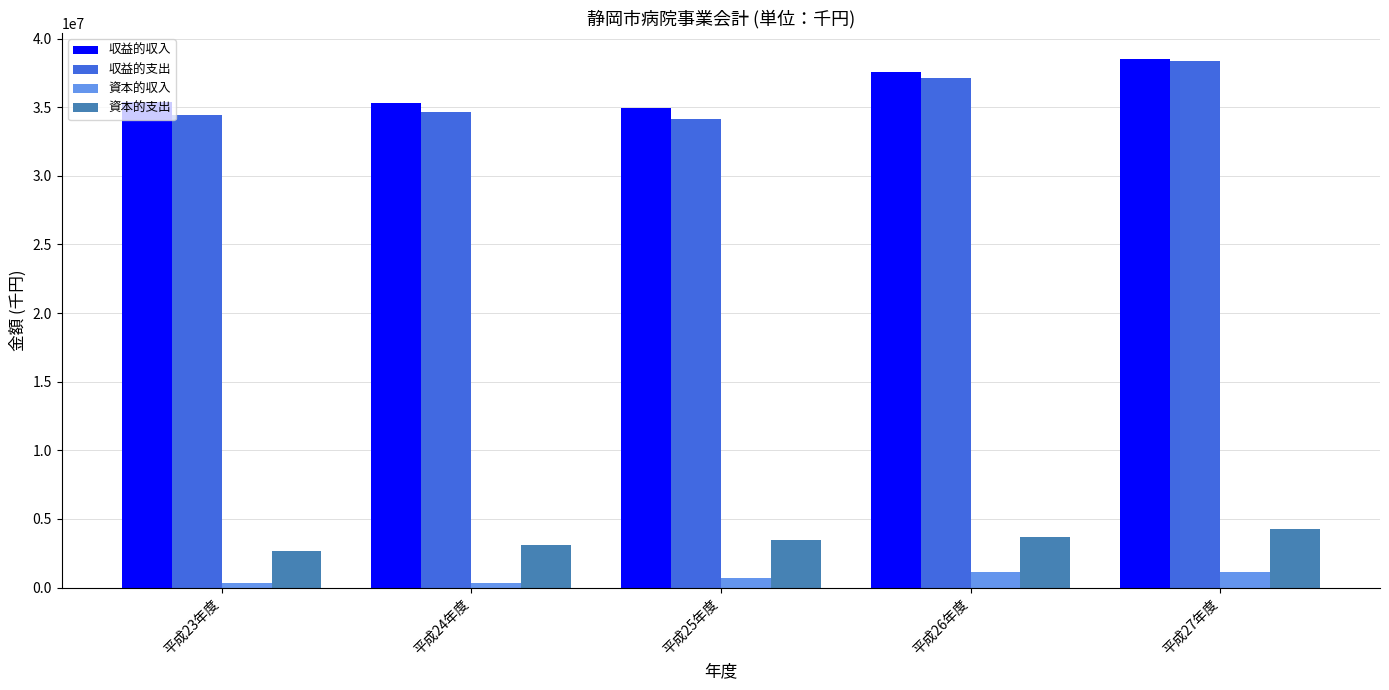

What is the difference between the second highest and minimum values in the 収益的収入 series?

2566163